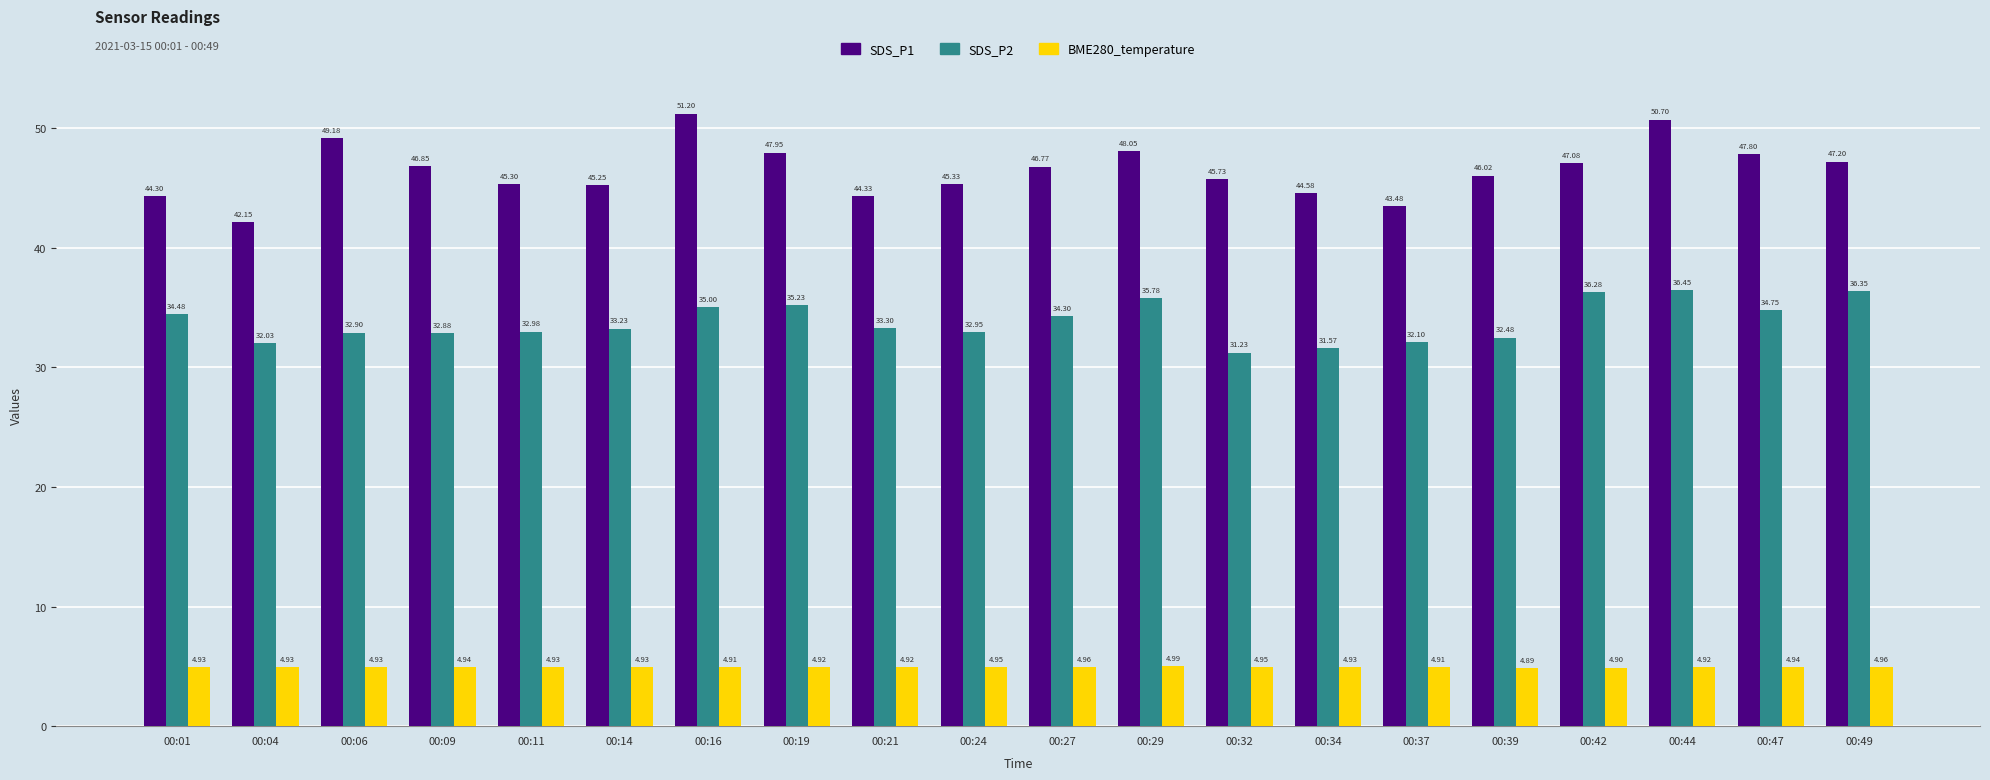

List the series in order of their overall mean, lowest first.

BME280_temperature, SDS_P2, SDS_P1